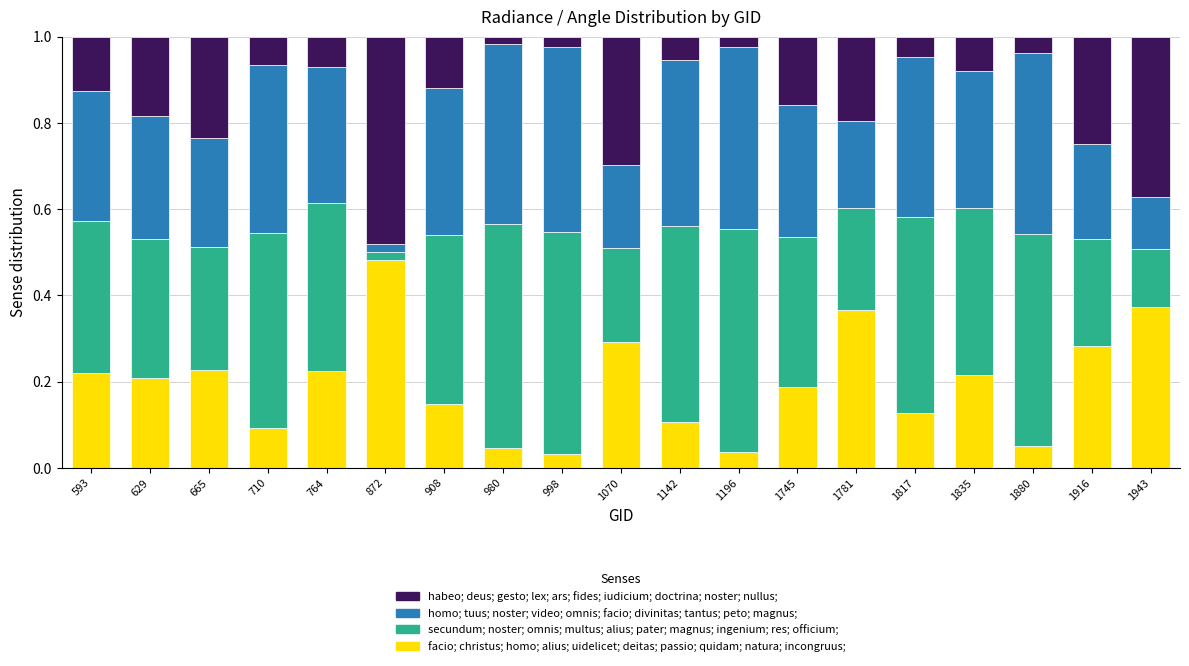

What is the total value across all series at 1745?

1.0